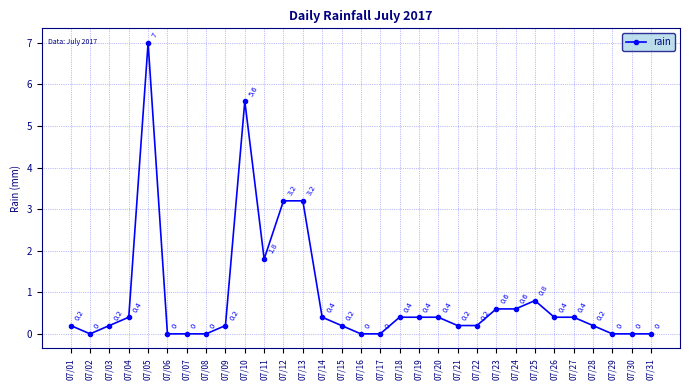

What is the approximate value at 07/26?

0.4